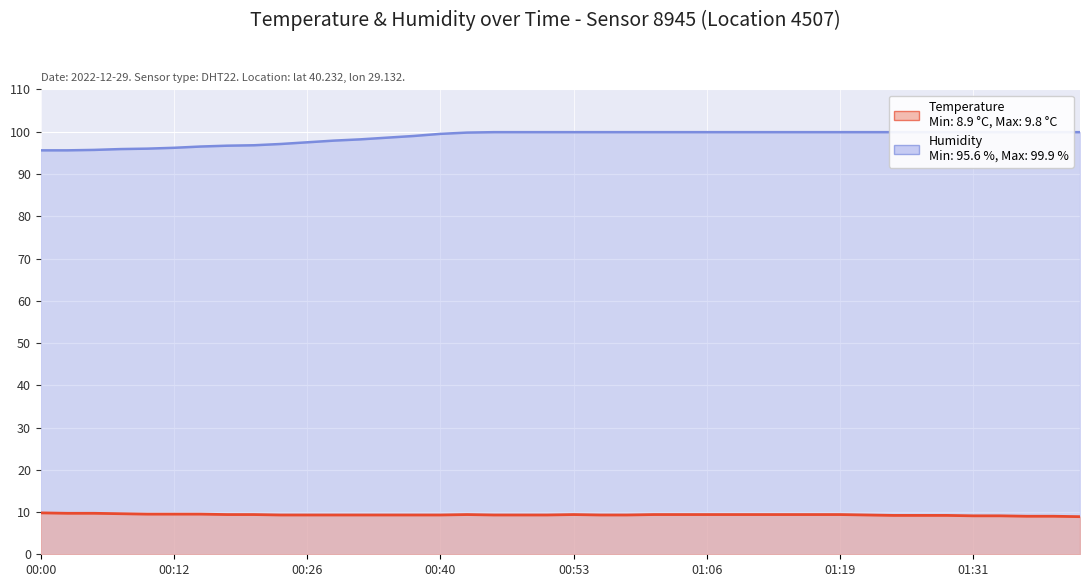

What is the label of the 16th point from the right?

01:03